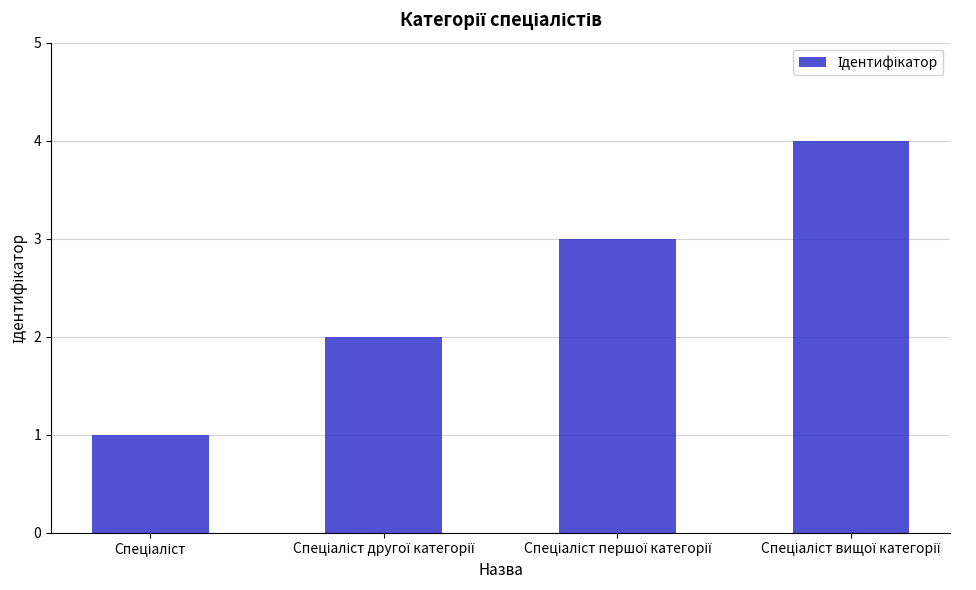

How many bars are there in total?

4